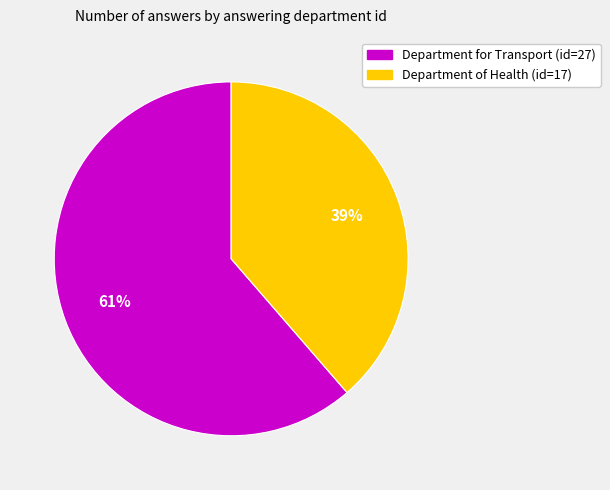

Between Department for Transport (id=27) and Department of Health (id=17), which is larger?

Department for Transport (id=27)